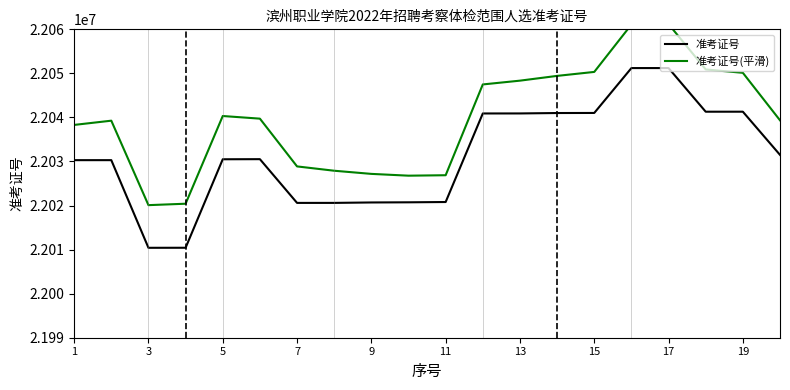

Which series has the largest range (max minus min)?

准考证号(平滑)